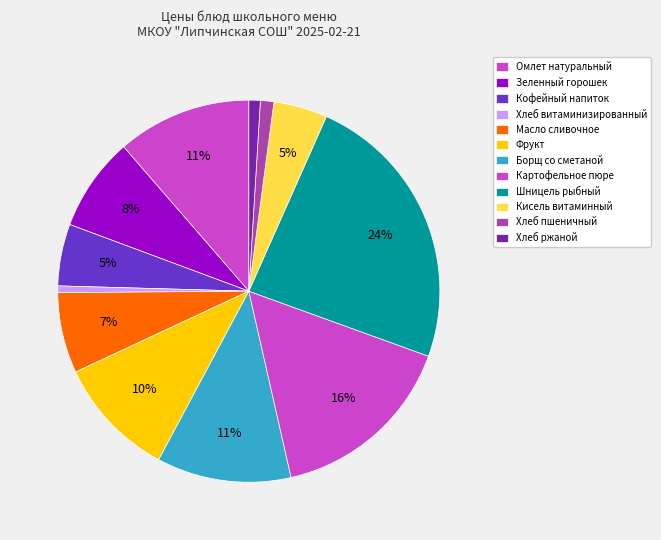

Is the sum of Кофейный напиток and Омлет натуральный greater than half?

No